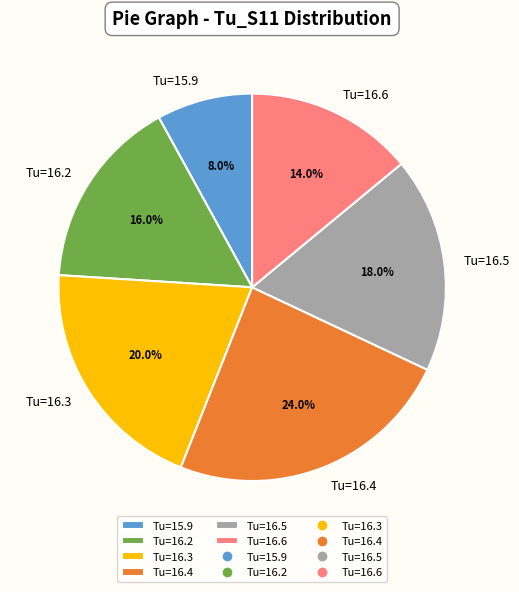

Is Tu=15.9 the majority of the pie?

No